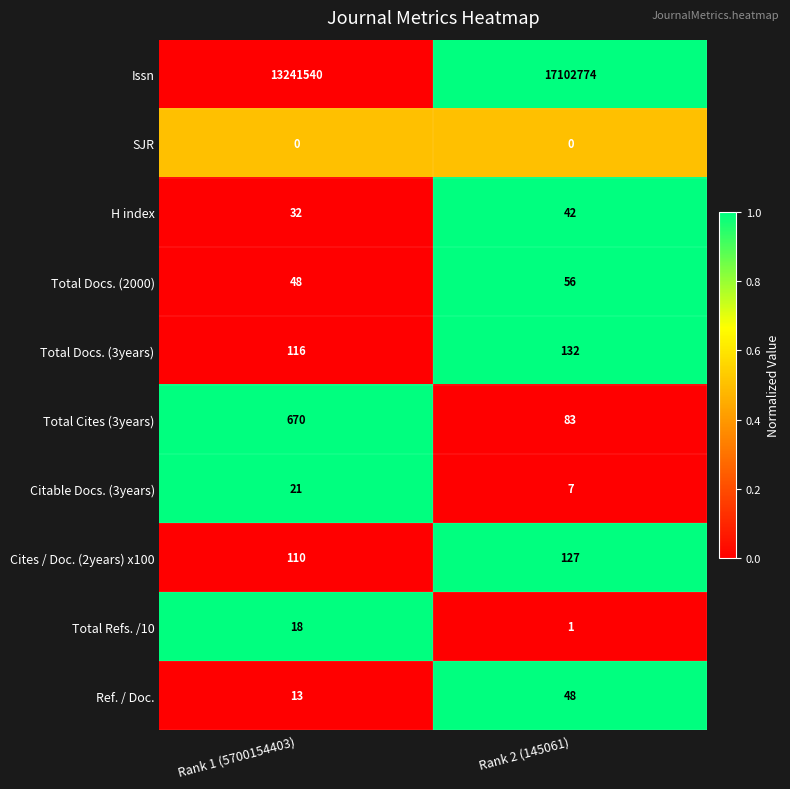

Reading left to right, extract all data points from this chart.

Issn: Rank 1 (5700154403)=13241540	Rank 2 (145061)=17102774
SJR: Rank 1 (5700154403)=0	Rank 2 (145061)=0
H index: Rank 1 (5700154403)=32	Rank 2 (145061)=42
Total Docs. (2000): Rank 1 (5700154403)=48	Rank 2 (145061)=56
Total Docs. (3years): Rank 1 (5700154403)=116	Rank 2 (145061)=132
Total Cites (3years): Rank 1 (5700154403)=670	Rank 2 (145061)=83
Citable Docs. (3years): Rank 1 (5700154403)=21	Rank 2 (145061)=7
Cites / Doc. (2years) x100: Rank 1 (5700154403)=110	Rank 2 (145061)=127
Total Refs. /10: Rank 1 (5700154403)=18	Rank 2 (145061)=1
Ref. / Doc.: Rank 1 (5700154403)=13	Rank 2 (145061)=48